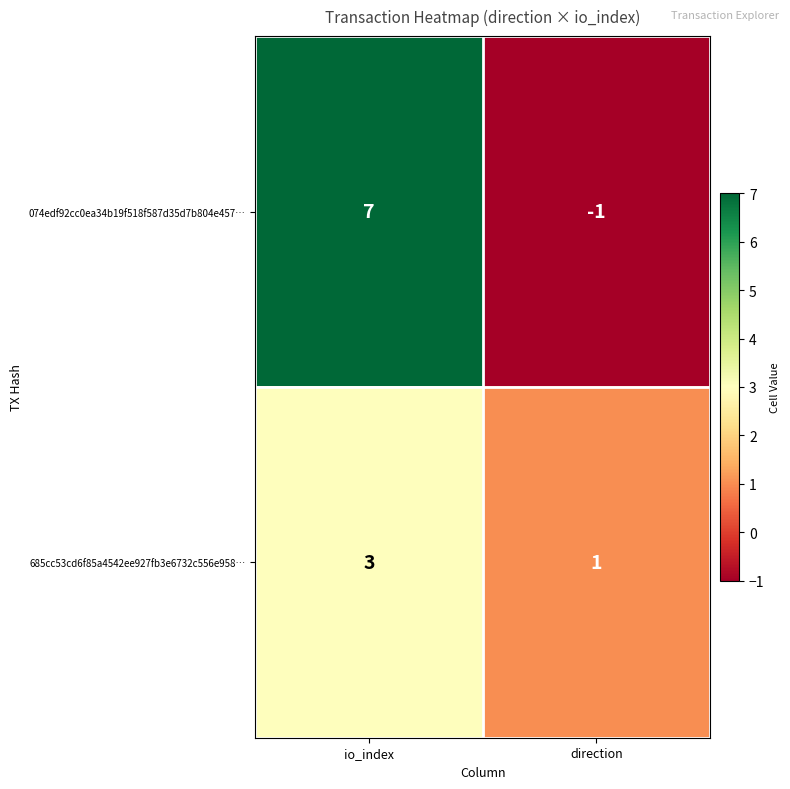

List the series in order of their peak value, lowest first.

685cc53cd6f85a4542ee927fb3e6732c556e958…, 074edf92cc0ea34b19f518f587d35d7b804e457…